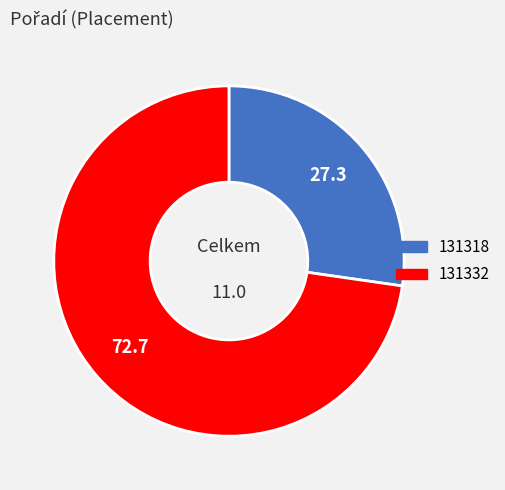

Do 131332 and 131318 together represent more than half of the pie?

Yes